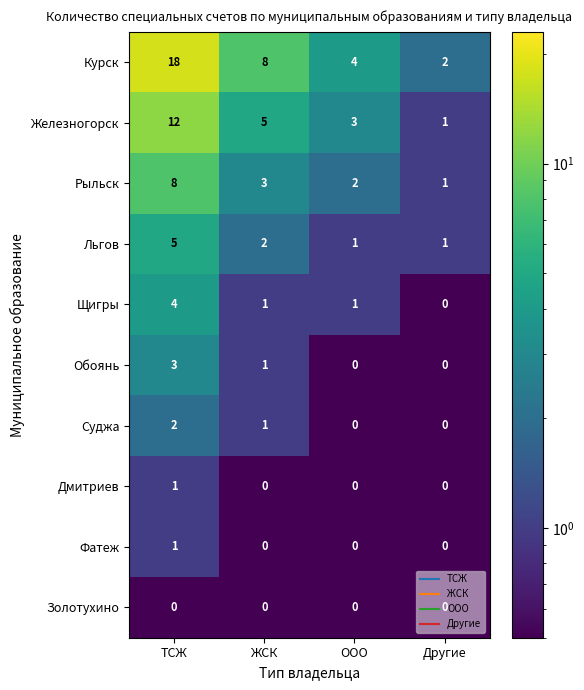

Which series has the largest range (max minus min)?

Курск